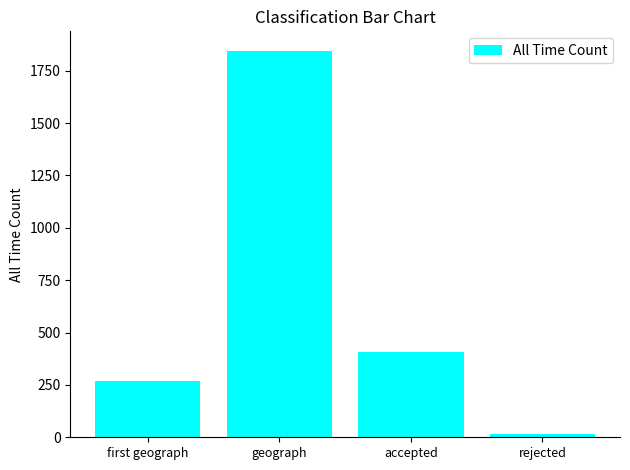

How many data points are less than 408?

2